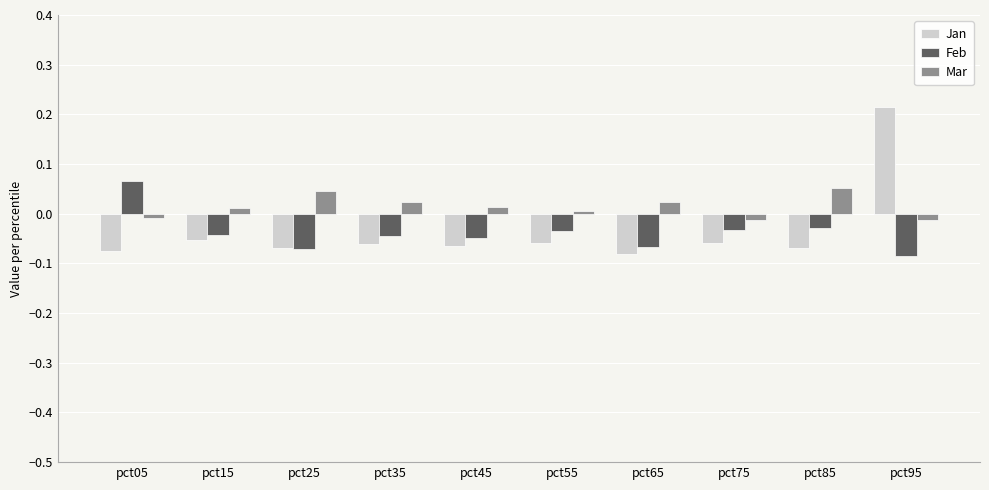

Rank the series at pct65 from highest to lowest value.

Mar, Feb, Jan